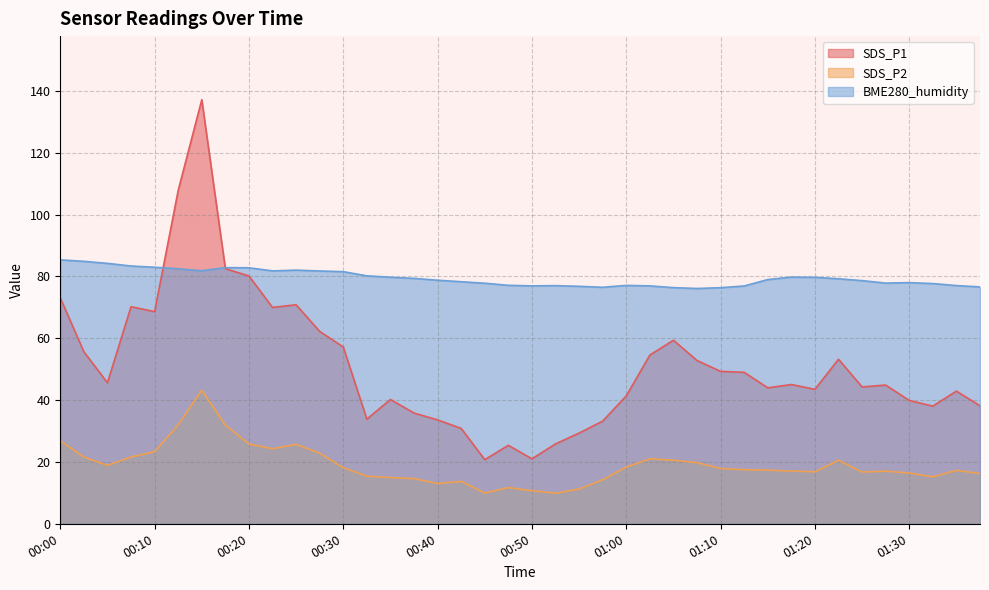

What is the difference between the second highest and minimum values in the SDS_P1 series?

87.1